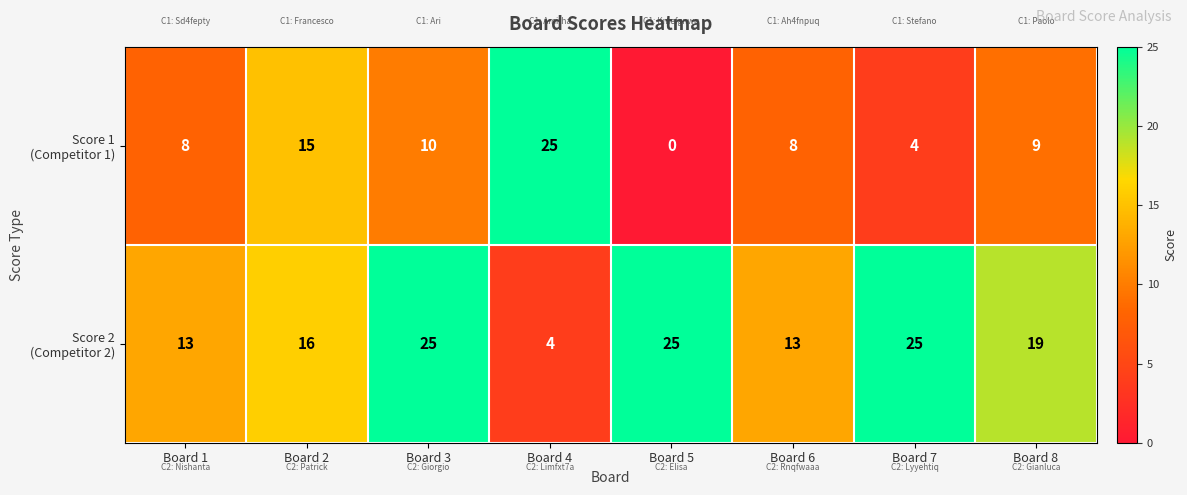

What is the spread (max minus min) of values at Board 3?

15